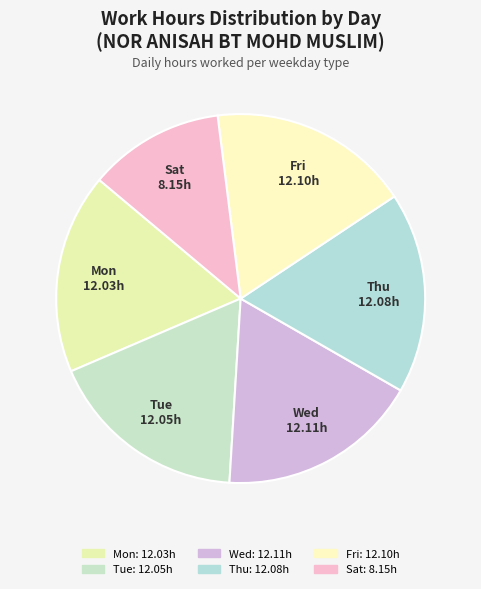

Between Sat and Tue, which is larger?

Tue